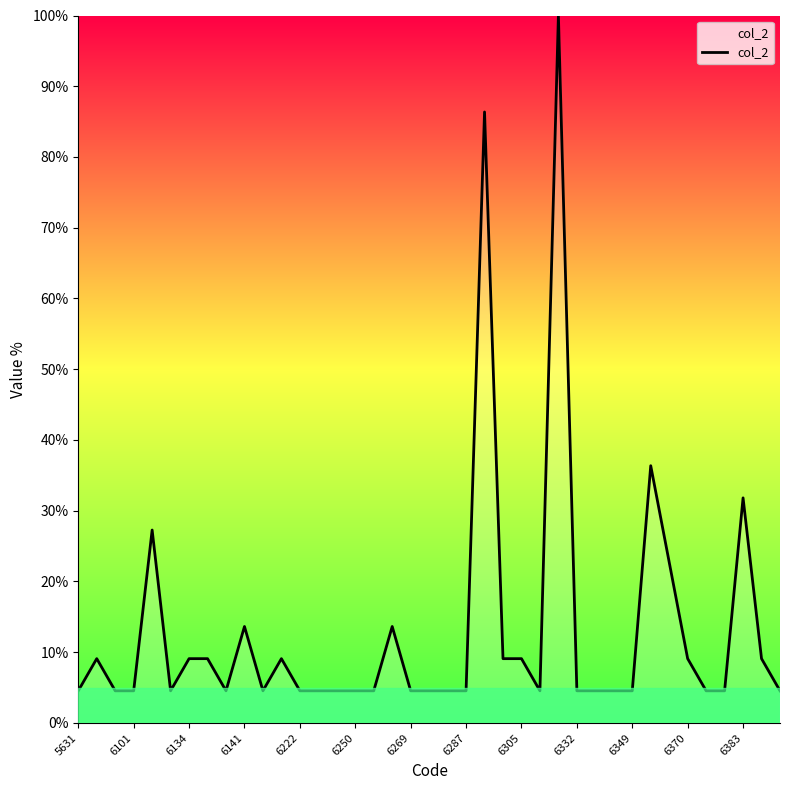

What is the minimum value shown in the chart?

4.5